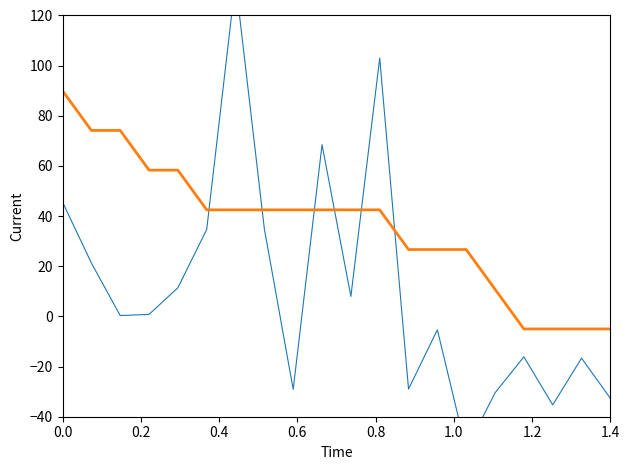

Does the chart have visible grid lines?

No